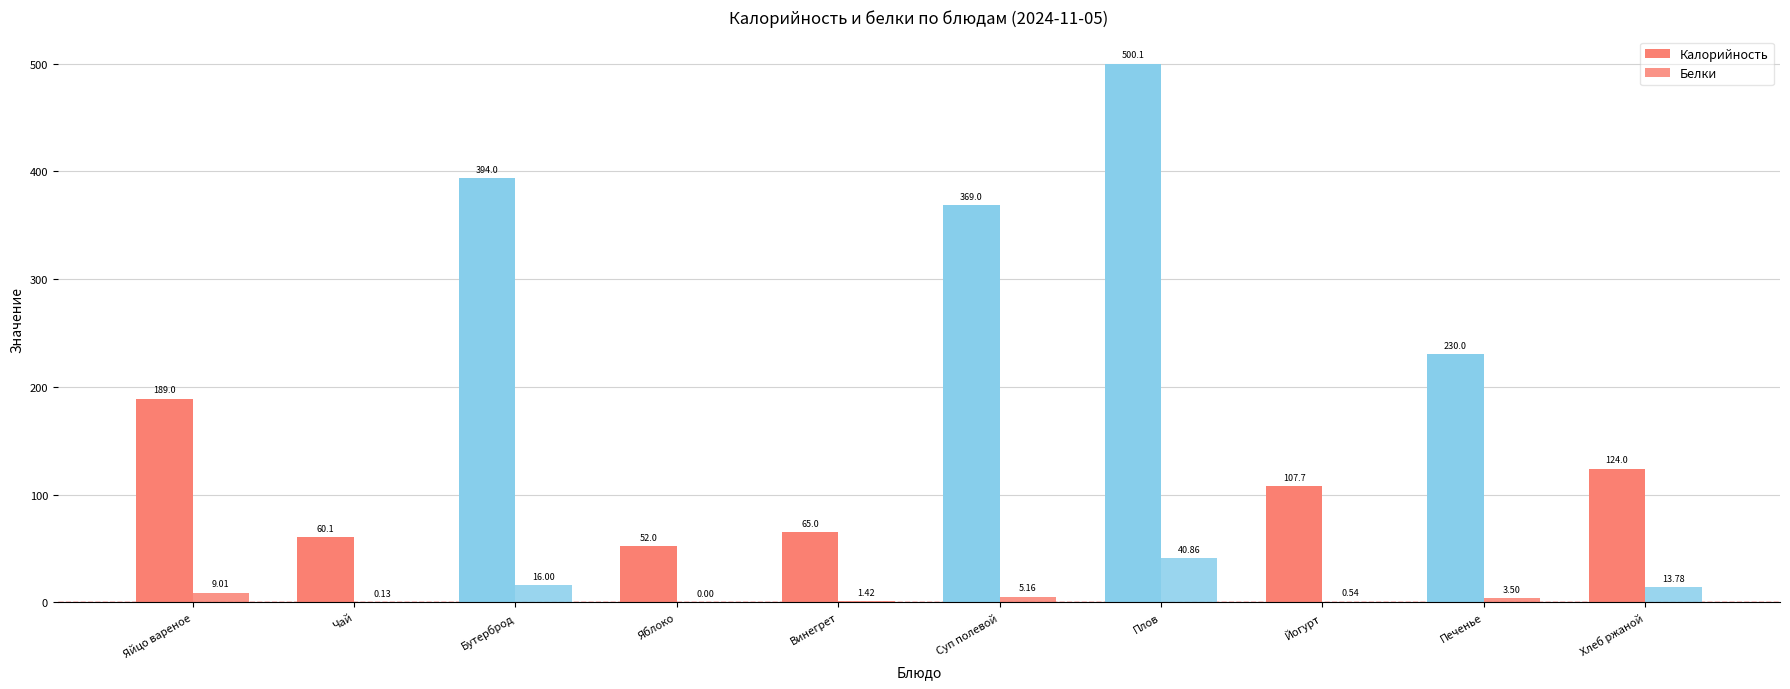

Are the bars horizontal?

No